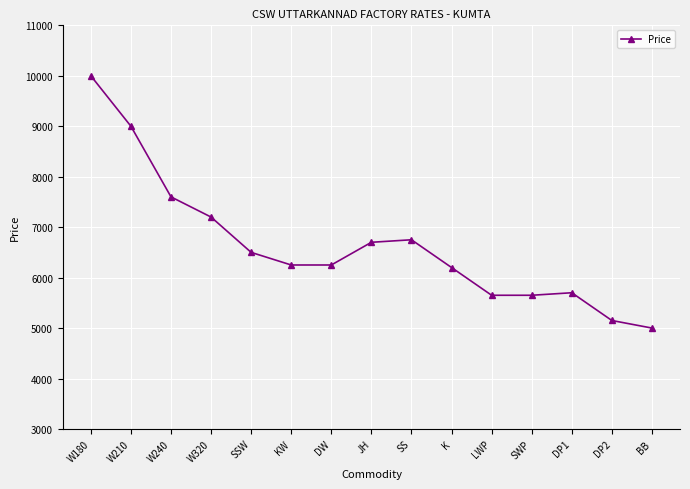

Is it true that the value at SSW is 3576?

False